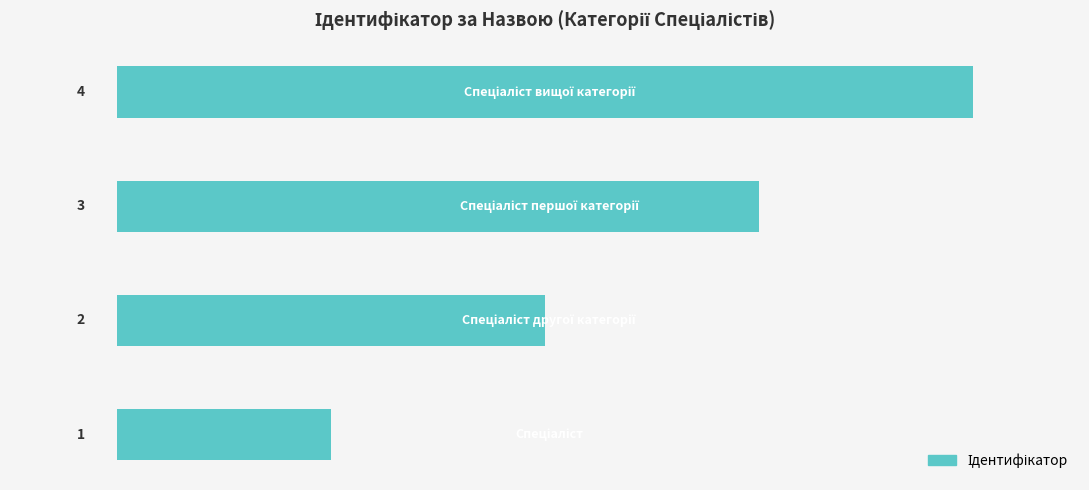

How many values are between 2 and 4?

3